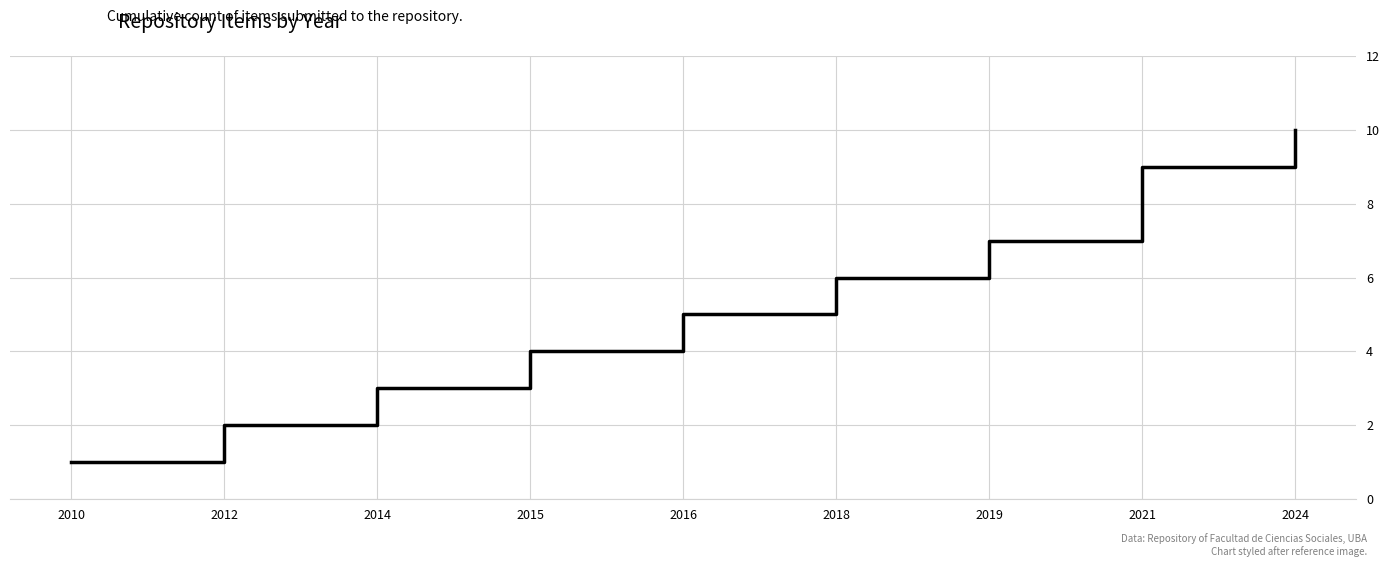

Approximately how many times larger is the value at 2012 compared to 2015?

0.5